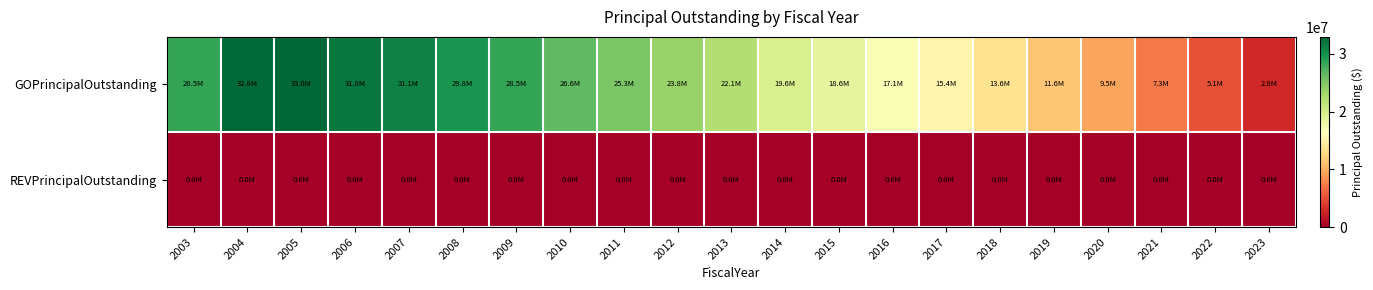

How many data points does each series have?

21